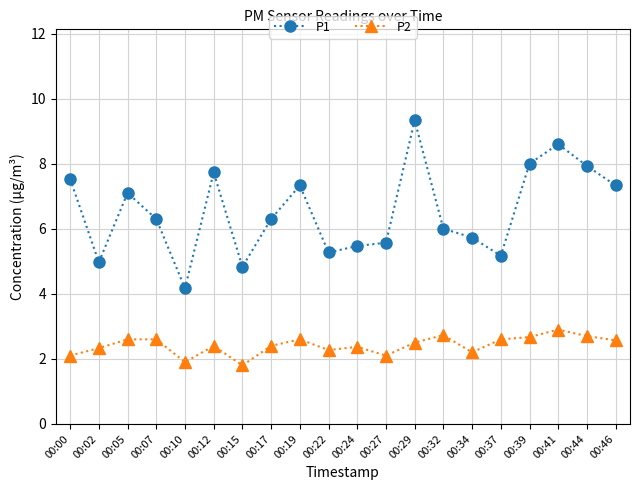

True or false: P2 has a value of 1.9 at 00:10.

True